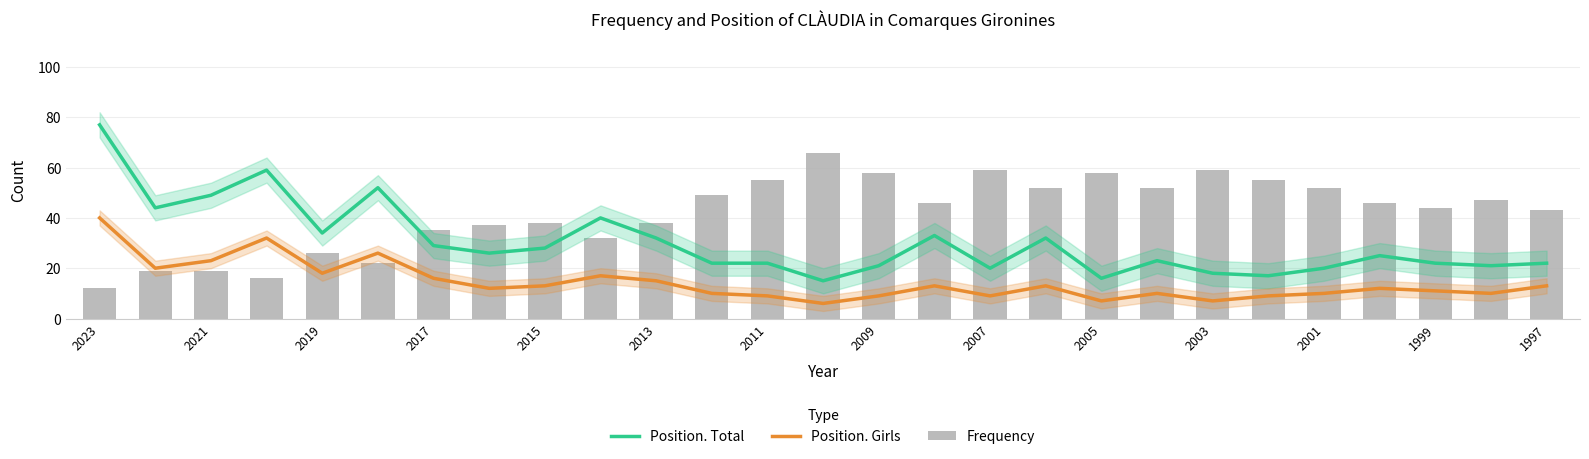

Which series has the largest range (max minus min)?

Position. Total